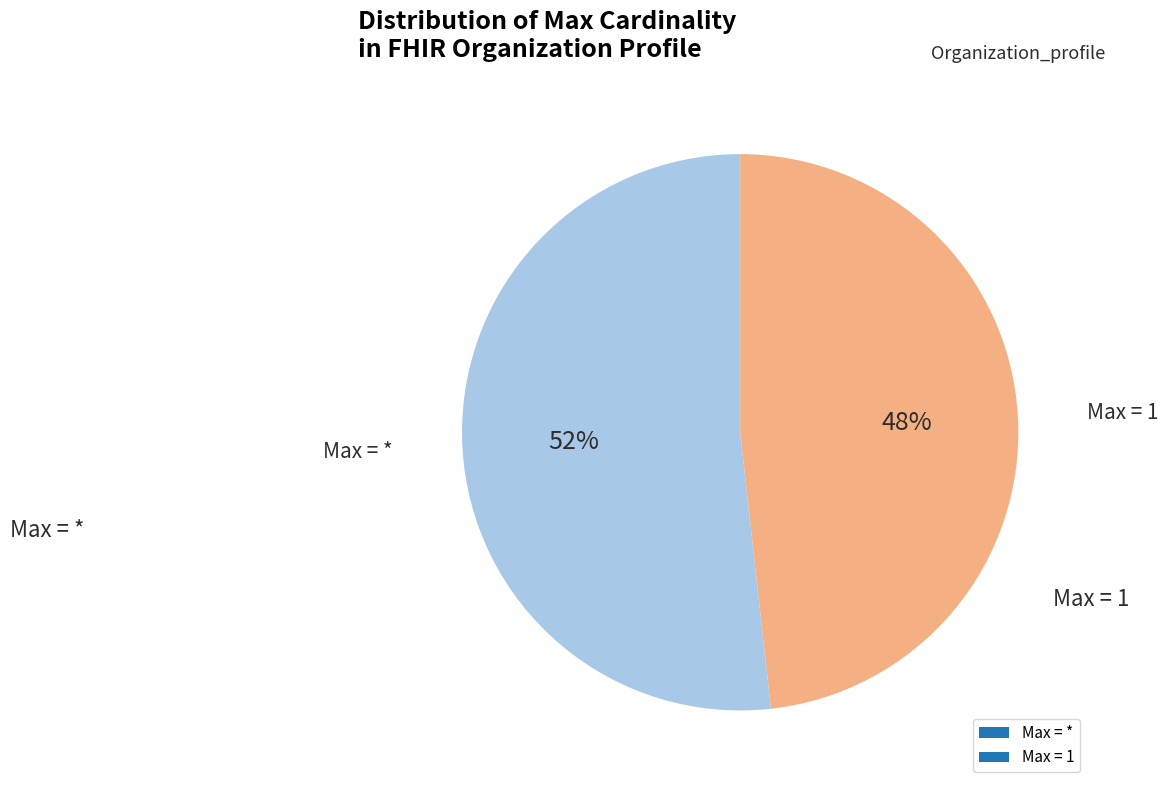

How many slices are in this pie chart?

2